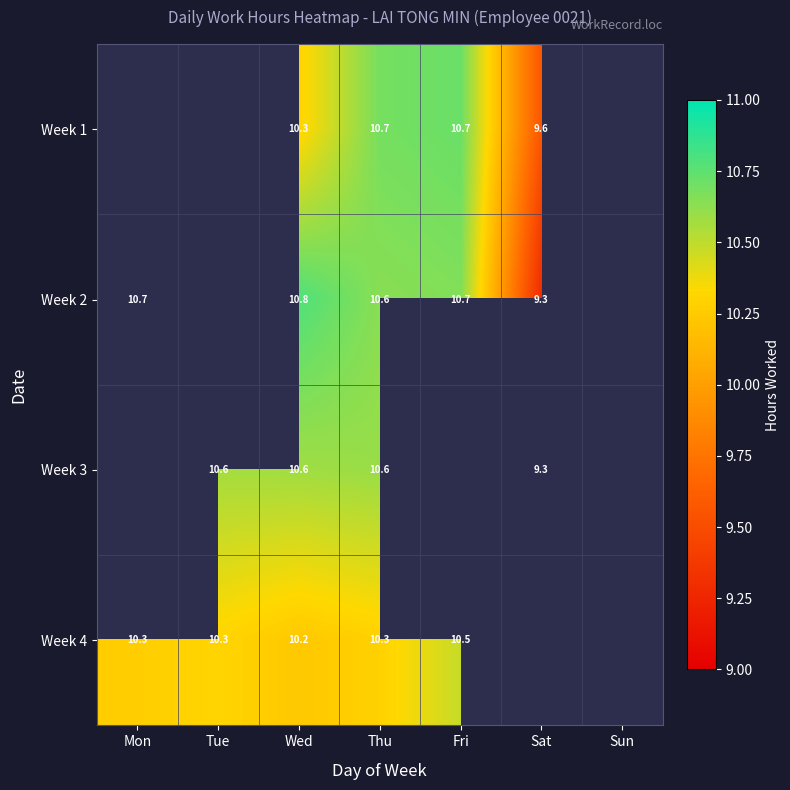

What is the spread (max minus min) of values at Thu?

0.4